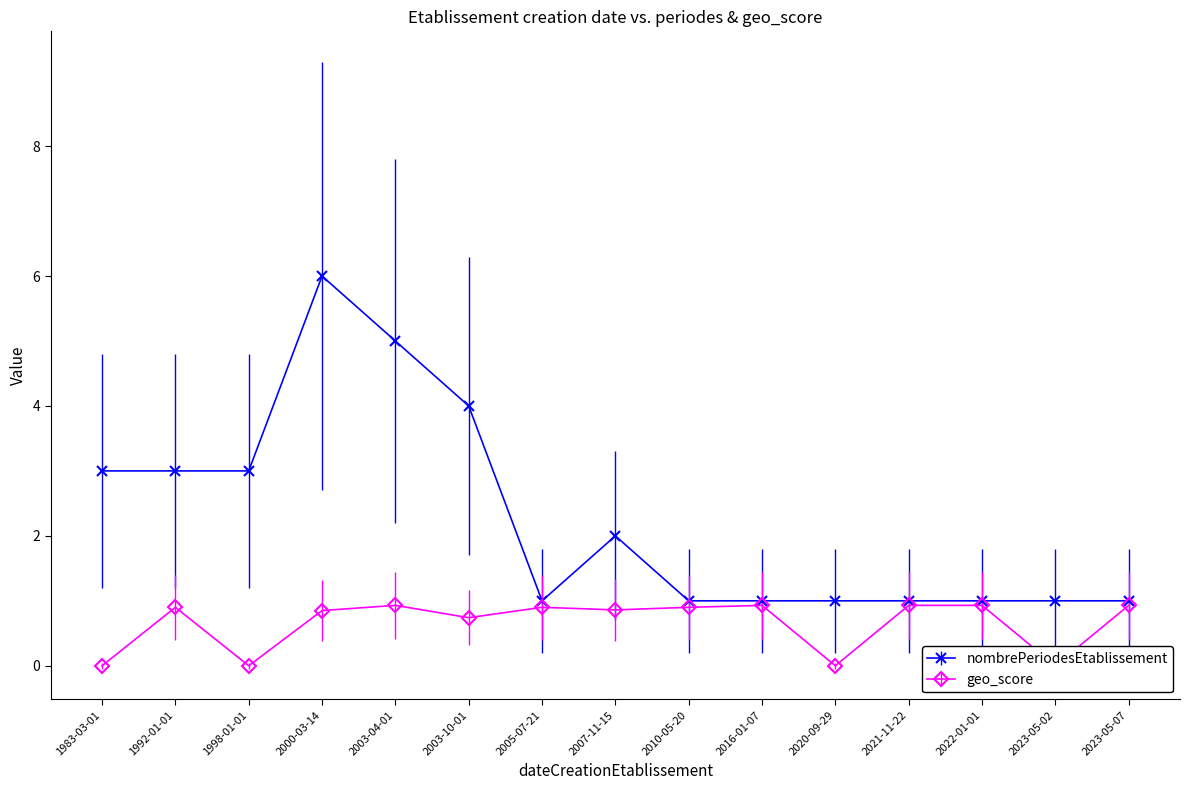

At which category is the sum across all series the highest?

2000-03-14